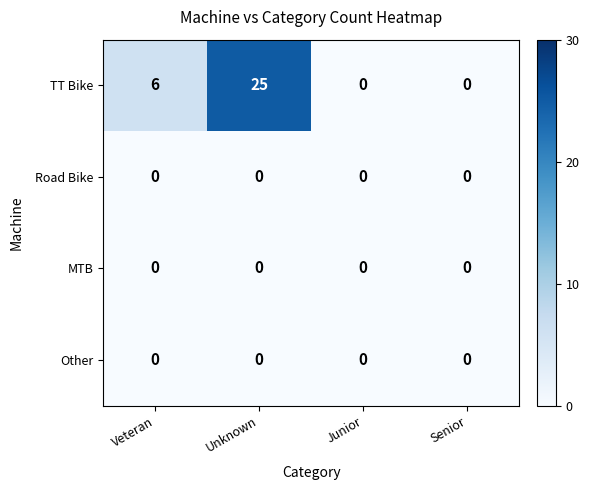

How many distinct data groups are displayed?

4